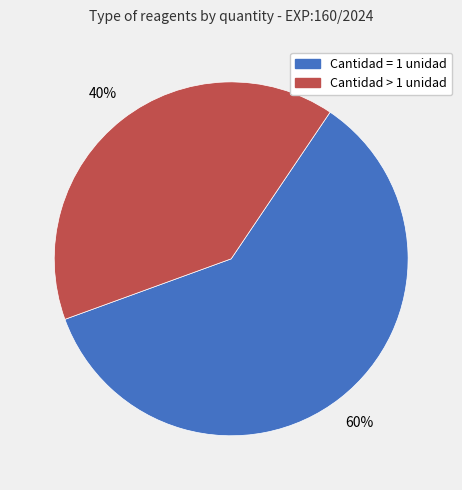

To the nearest percent, what is the difference between the largest and smallest slice percentages?

20%